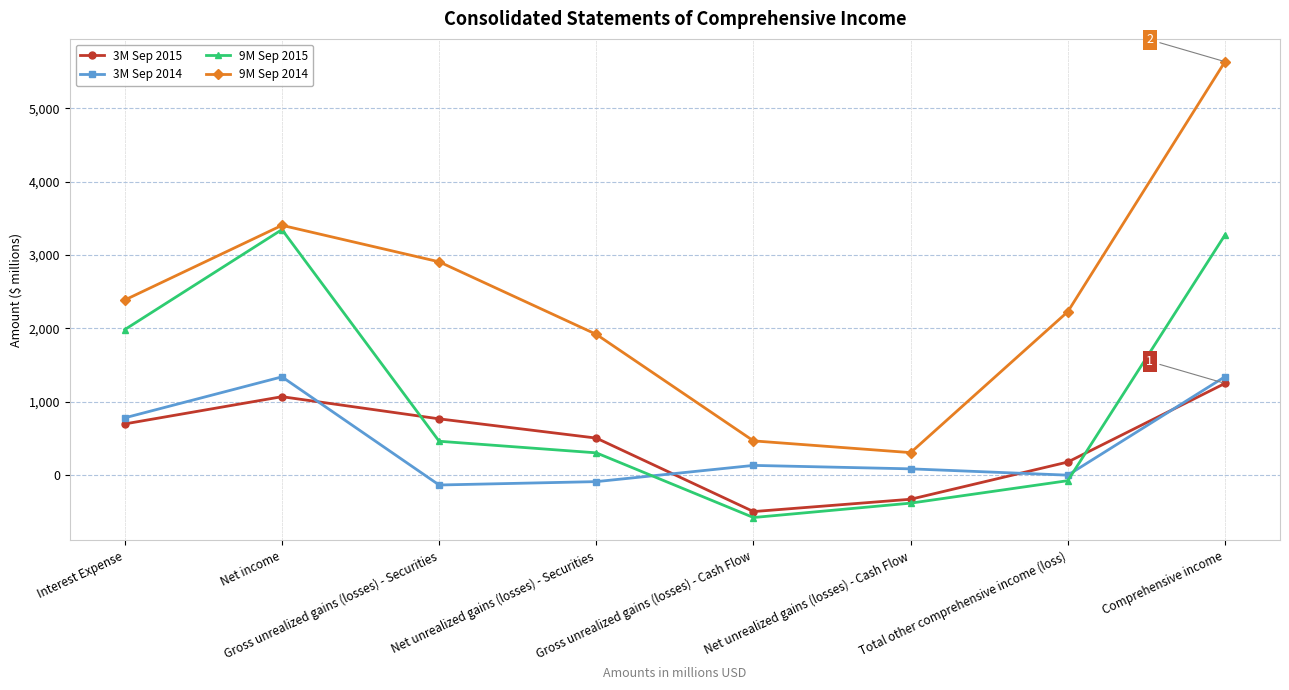

Rank the categories by 9M Sep 2014 value from lowest to highest.

Net unrealized gains (losses) - Cash Flow, Gross unrealized gains (losses) - Cash Flow, Net unrealized gains (losses) - Securities, Total other comprehensive income (loss), Interest Expense, Gross unrealized gains (losses) - Securities, Net income, Comprehensive income